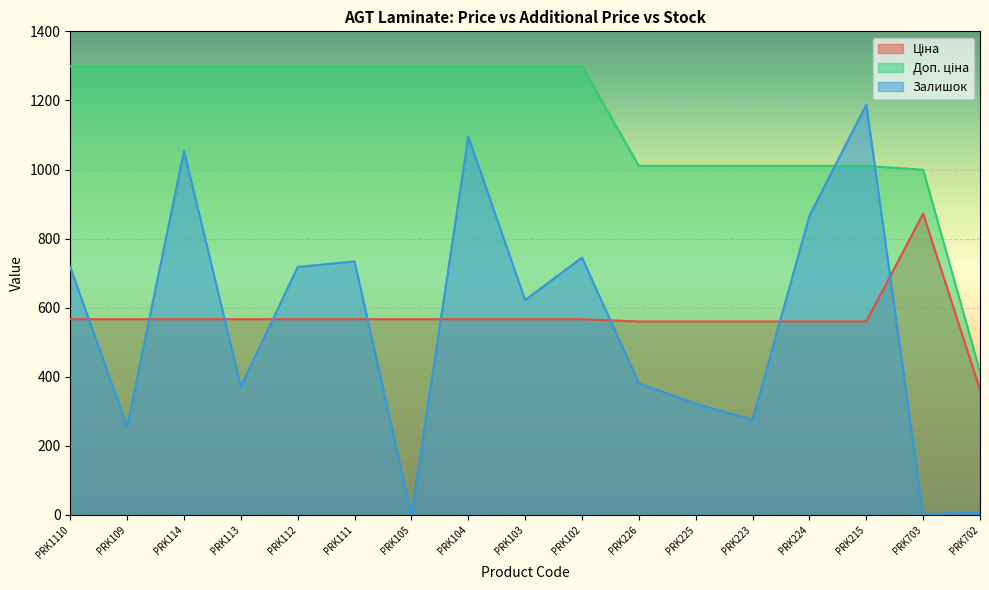

What is the difference between the highest and lowest values at PRK224?

450.6